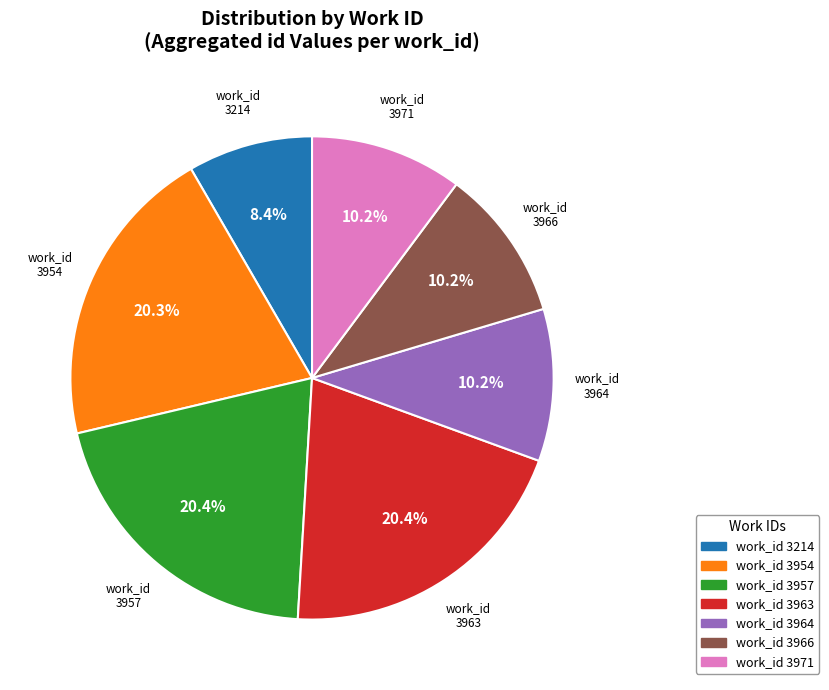

Is there a majority slice in this chart?

No